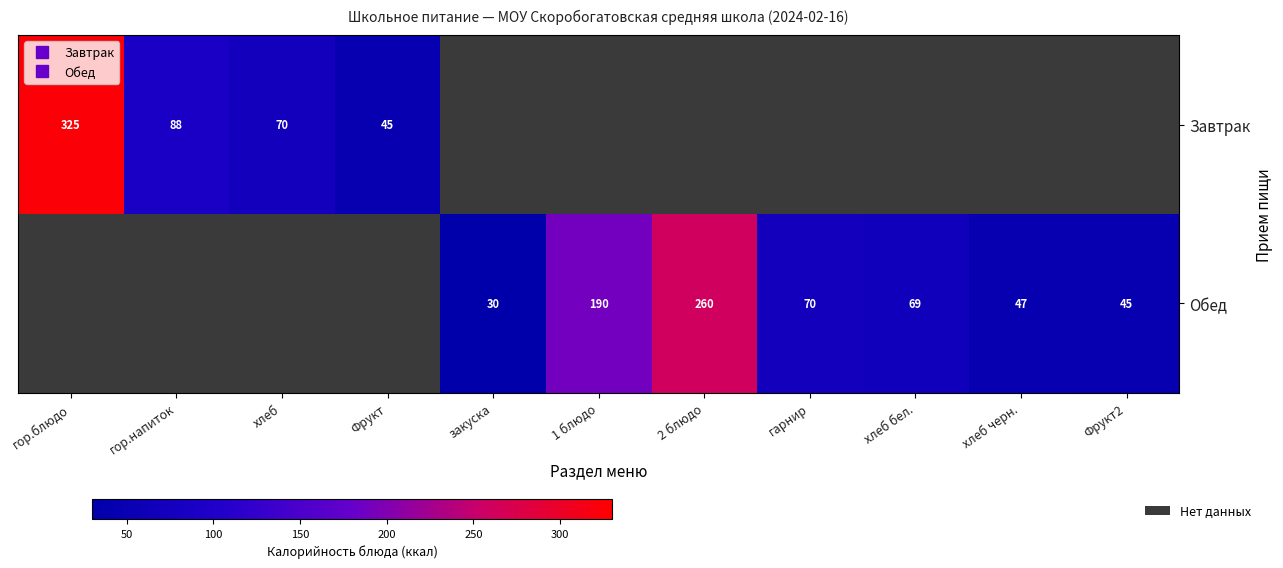

How many data points does each series have?

11